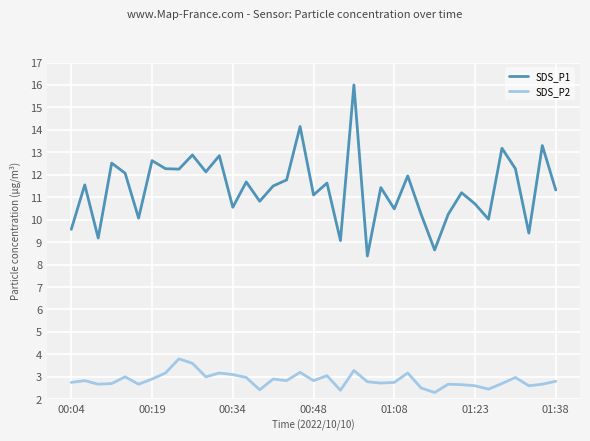

Which series has the largest range (max minus min)?

SDS_P1